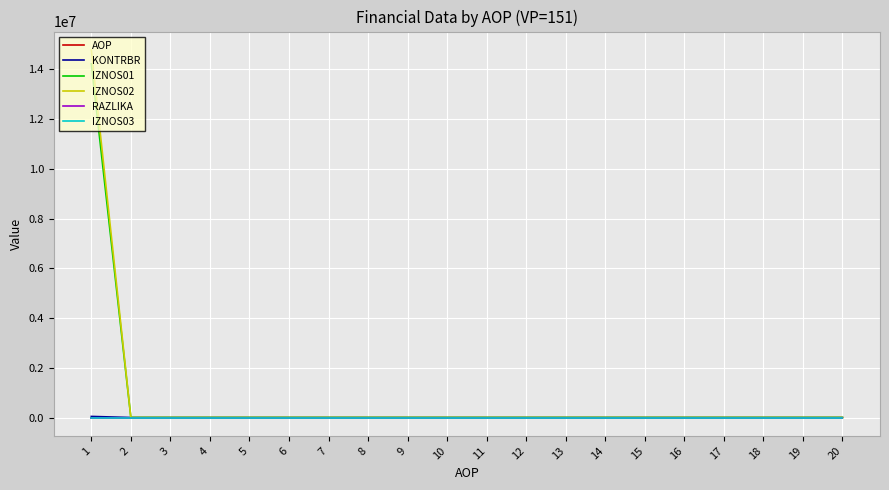

Which series has the largest range (max minus min)?

IZNOS02